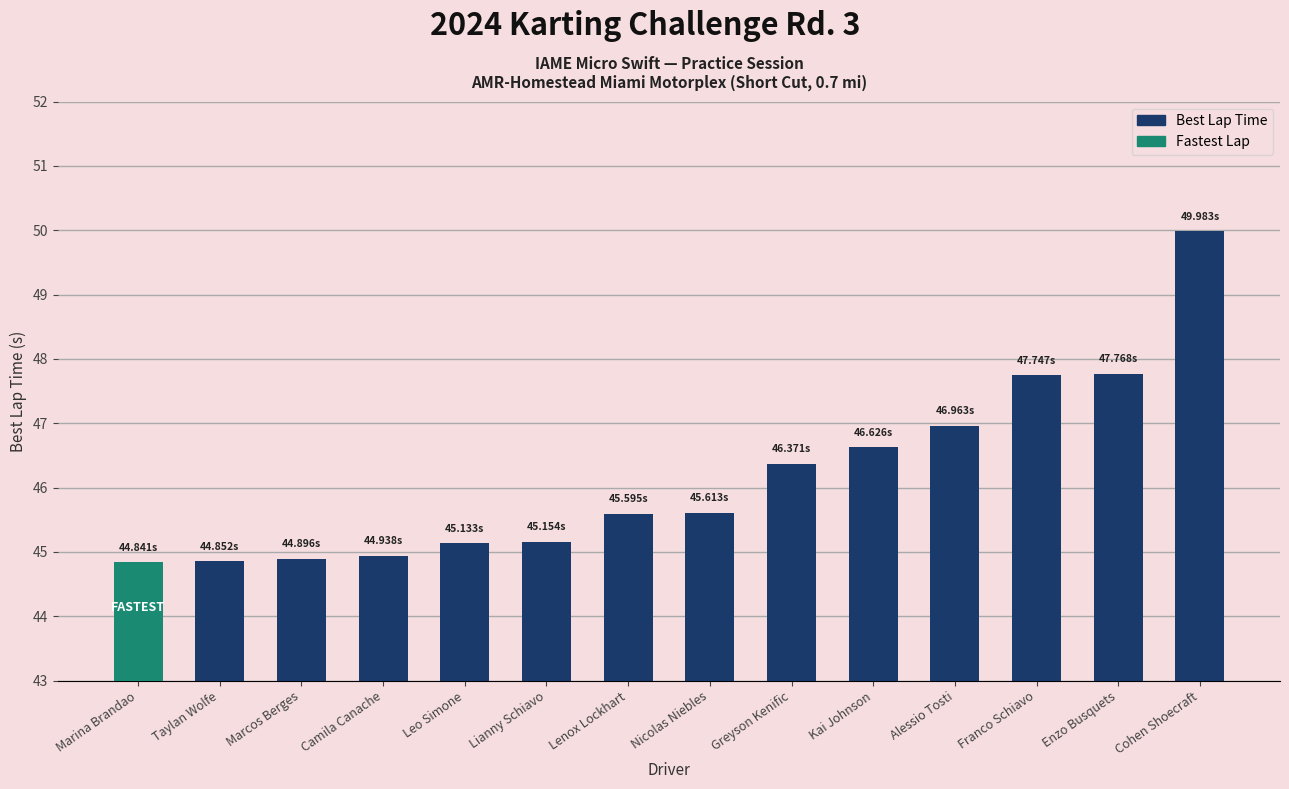

What is the difference between the maximum and minimum values?

5.1